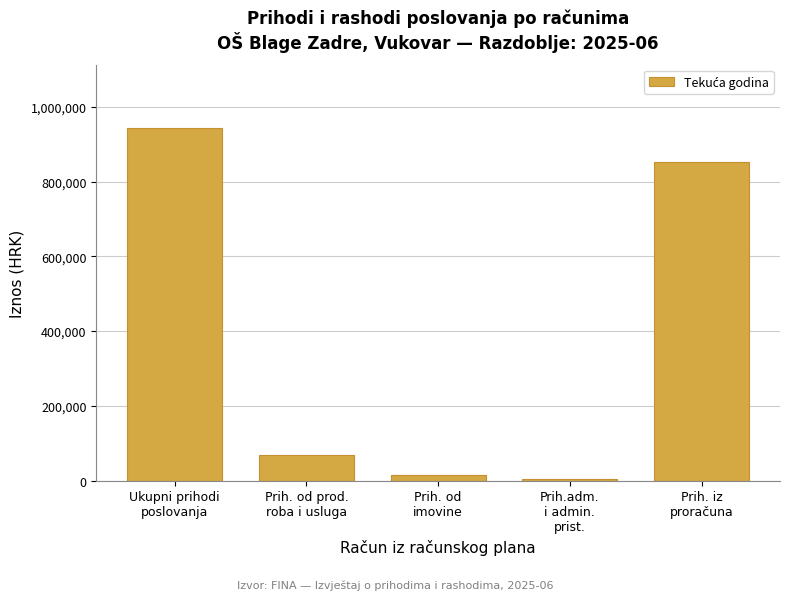

Reading left to right, list all the values displayed in this chart.

942961.0	70000.0	15000.0	5000.0	852961.0